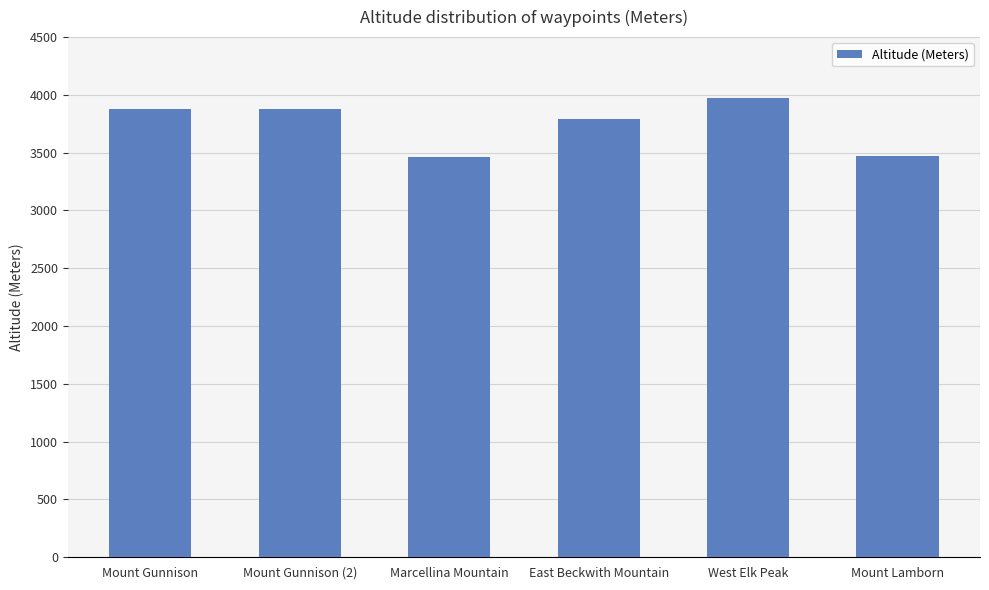

What is the label of the 6th bar from the left?

Mount Lamborn